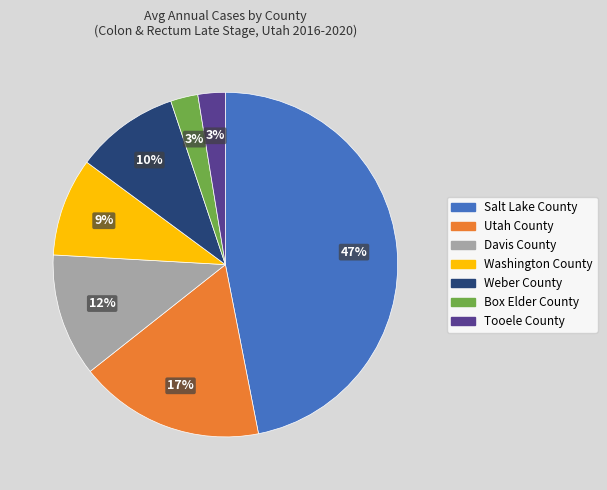

What is the ratio of the value at Box Elder County to the value at Tooele County?

1.0